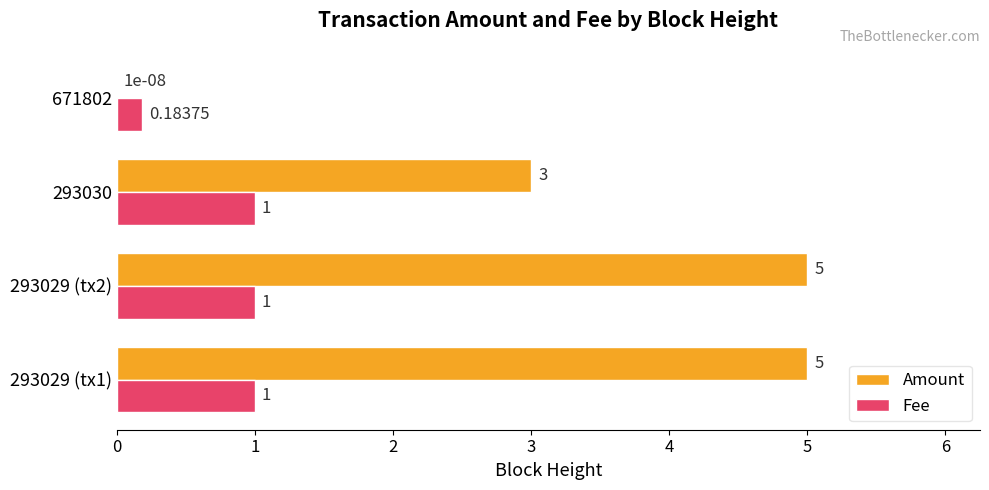

Which series changed the most between 293029 (tx2) and 671802?

Amount